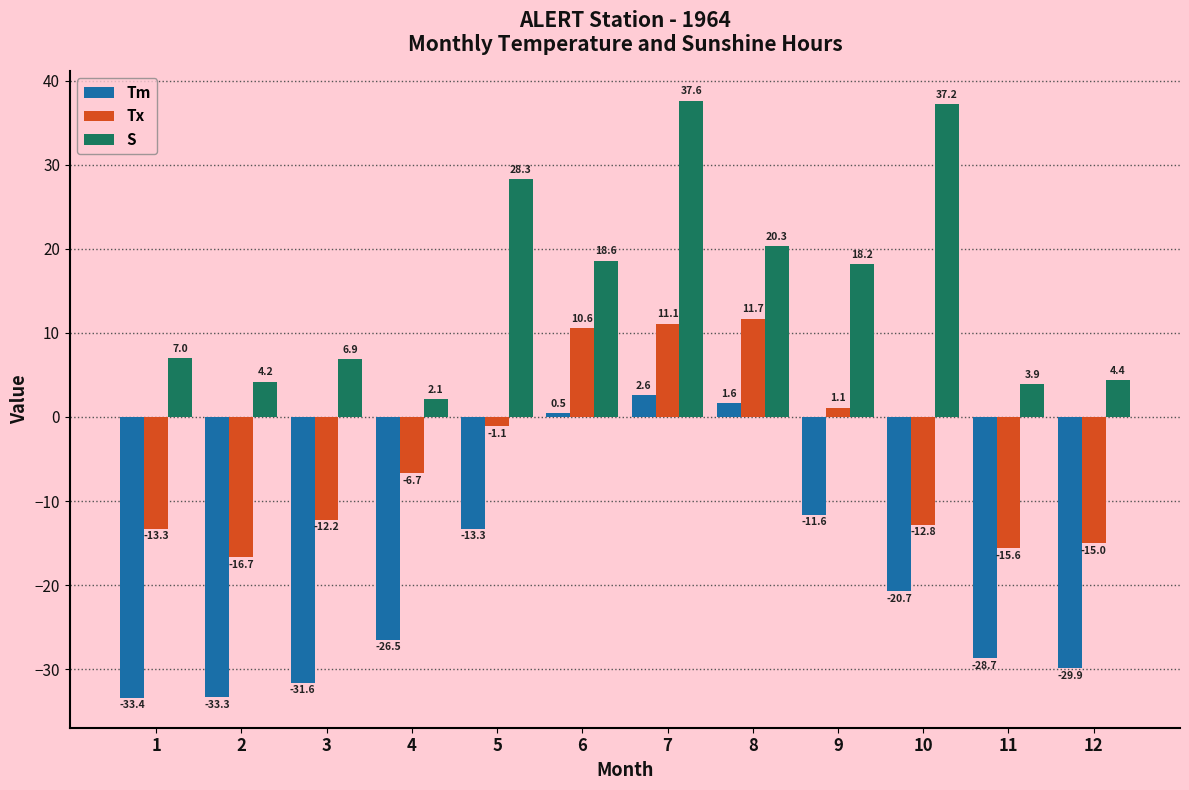

What is the sum of the S values at 5 and 11?

32.2